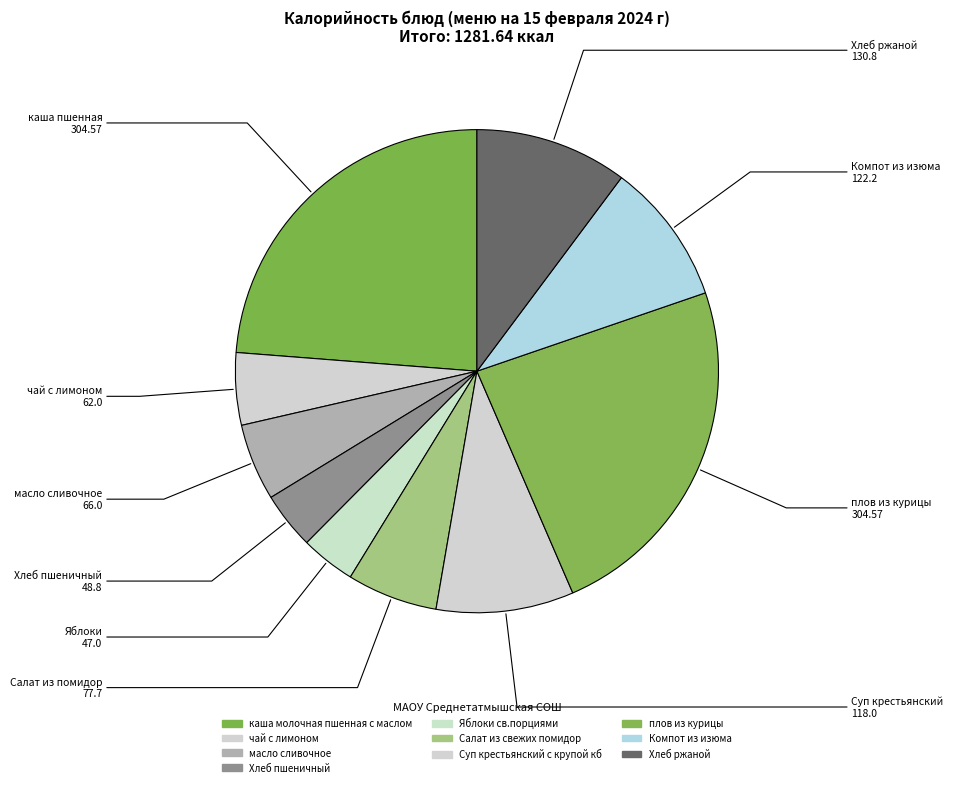

Rank the categories by value from lowest to highest.

Яблоки св.порциями, Хлеб пшеничный, чай с лимоном, масло сливочное, Салат из свежих помидор, Суп крестьянский с крупой кб, Компот из изюма, Хлеб ржаной, каша молочная пшенная с маслом, плов из курицы